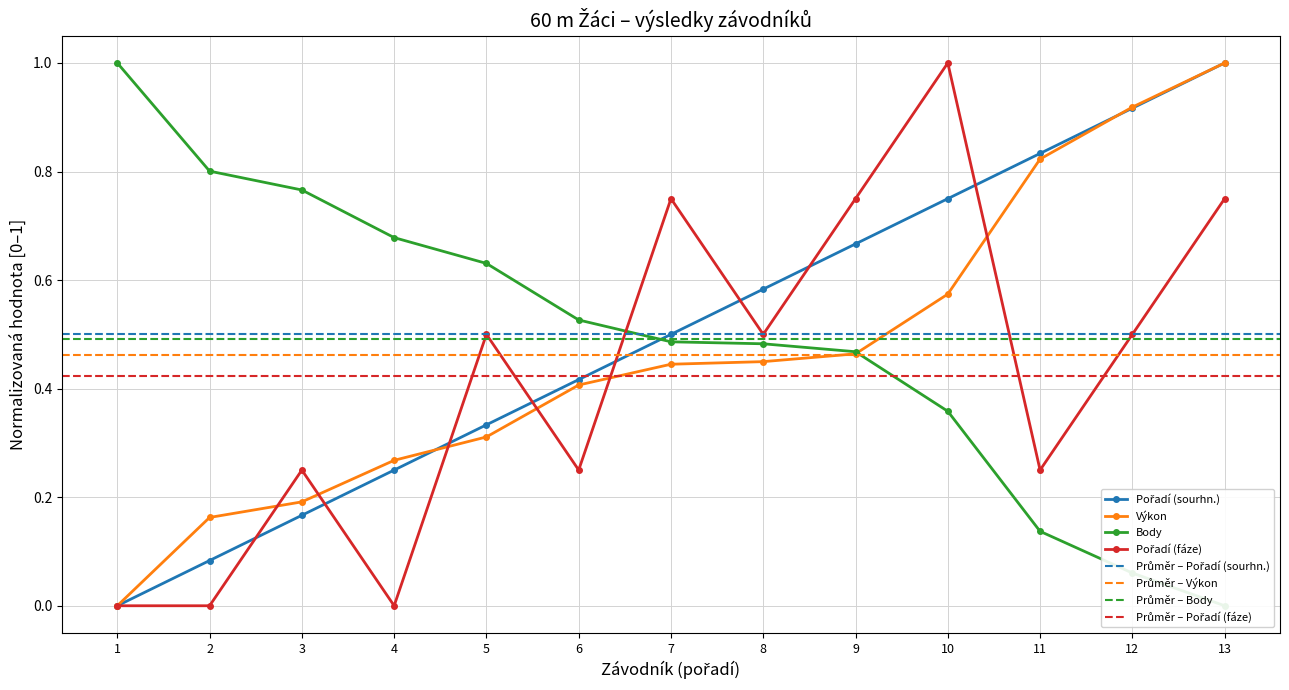

Which series ends up on top after the final intersection of Body and Výkon?

Výkon